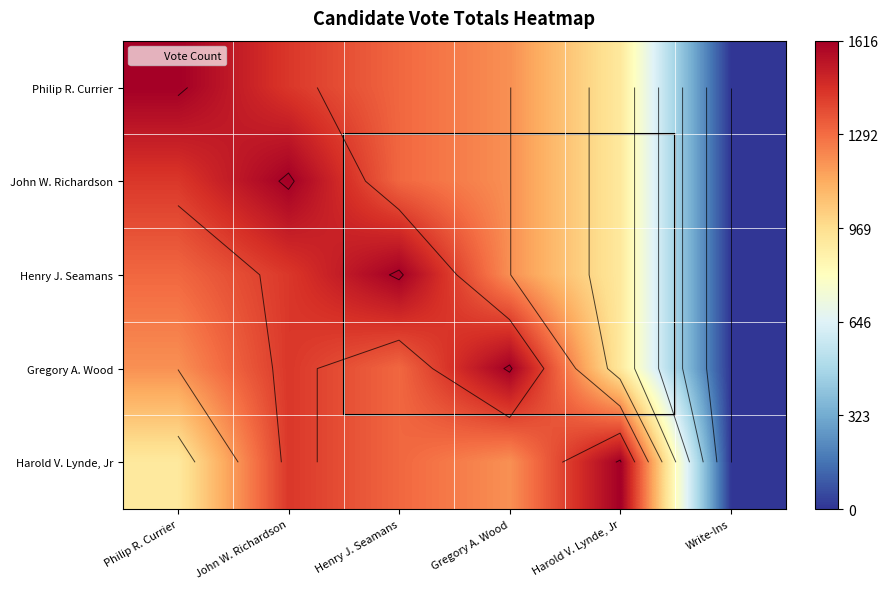

What is the highest value of the Philip R. Currier series?

1616